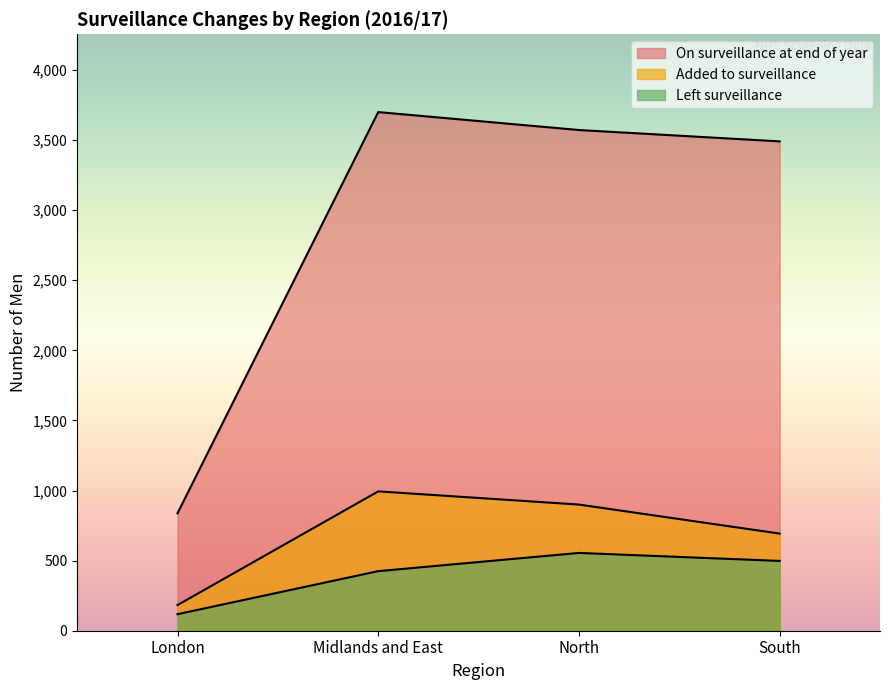

What are all the series names shown in the legend?

On surveillance at end of year, Added to surveillance, Left surveillance